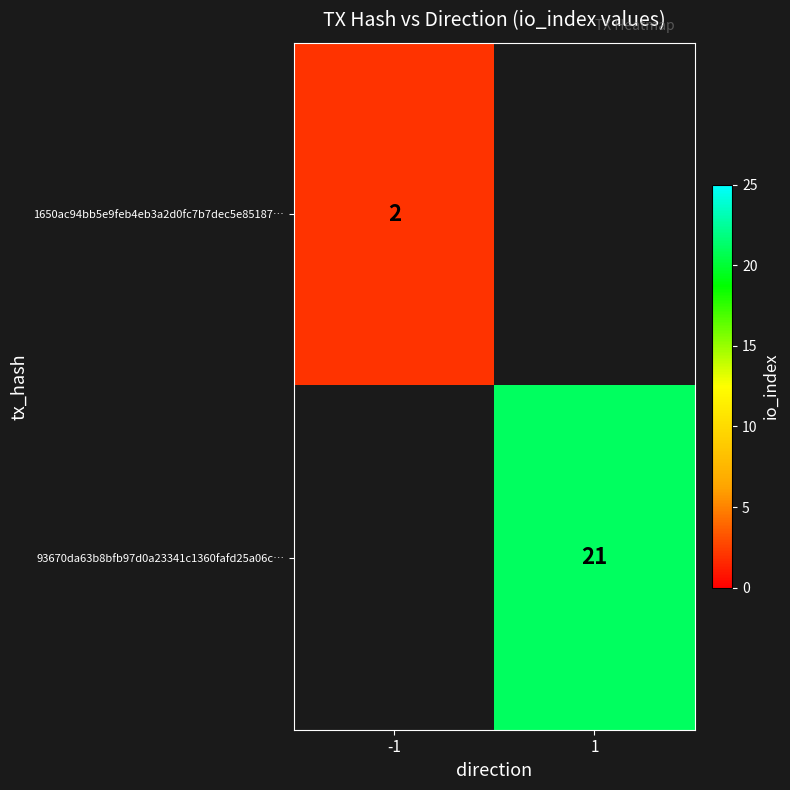

Between -1 and 1, which is larger?

1